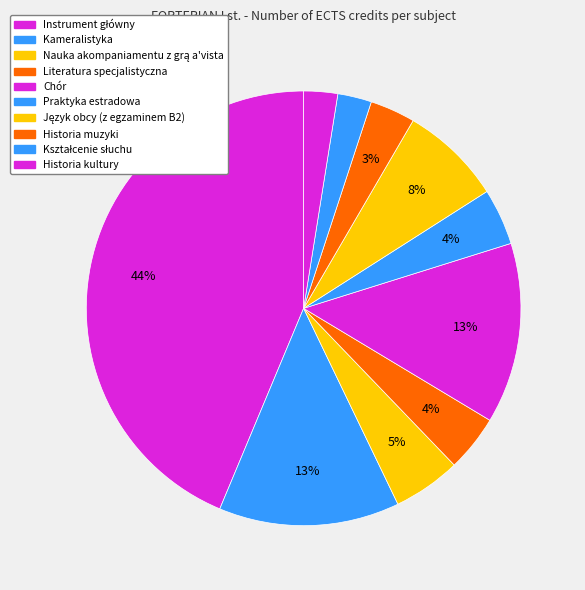

To the nearest percent, what percentage of the pie is Praktyka estradowa?

4%